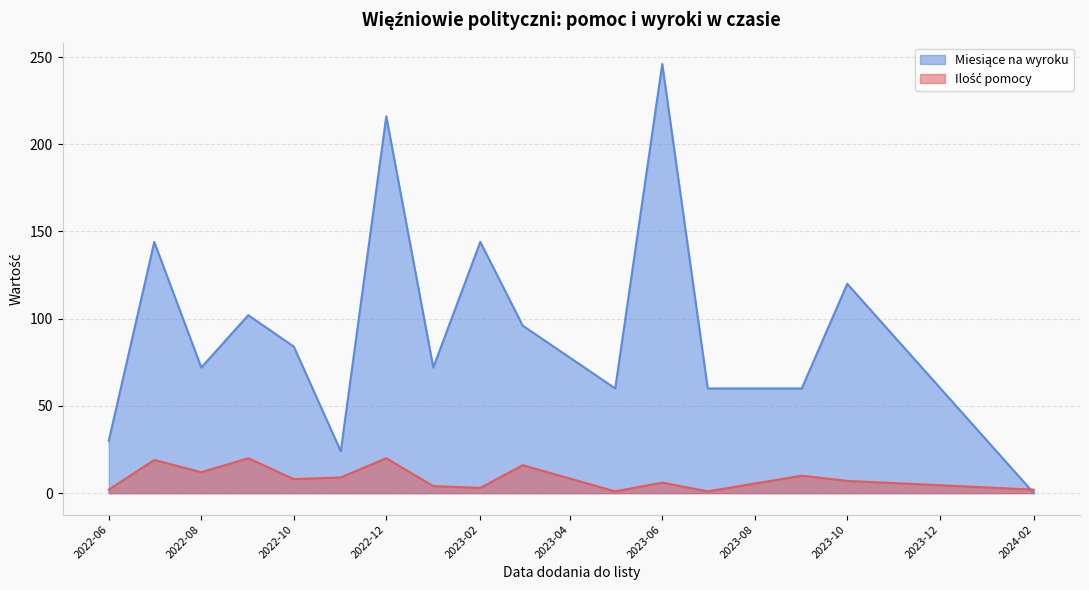

What is the difference between the second highest and minimum values in the Ilość pomocy series?

19